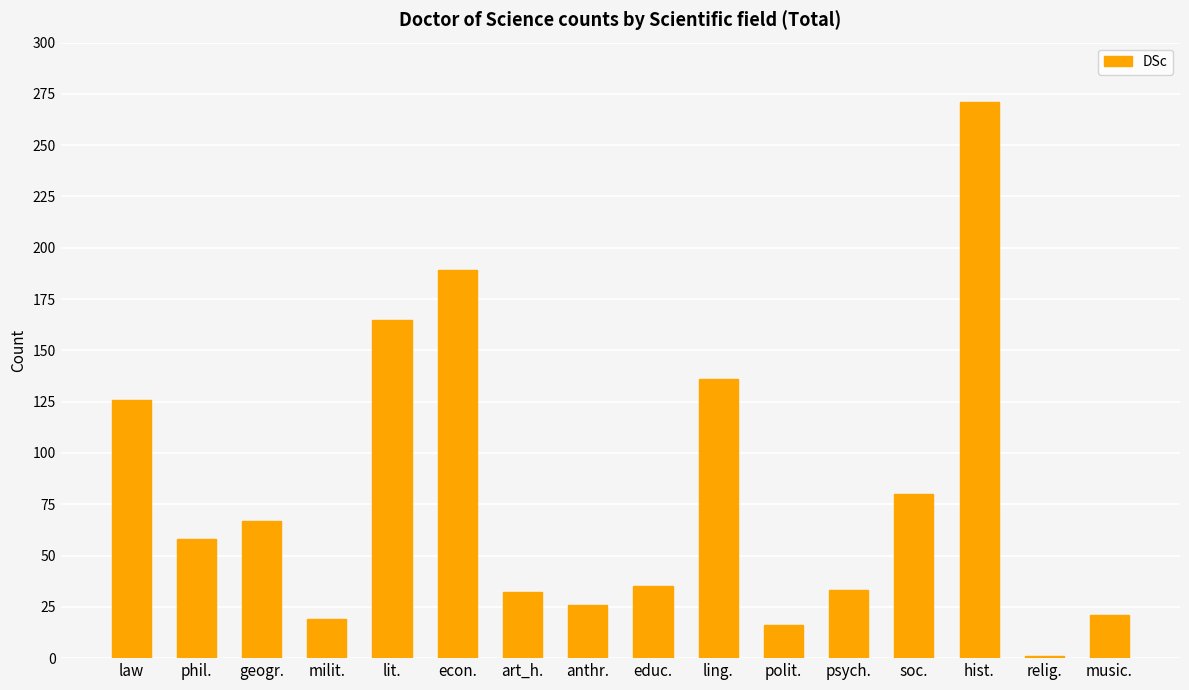

Which category has the highest value across all series?

hist.